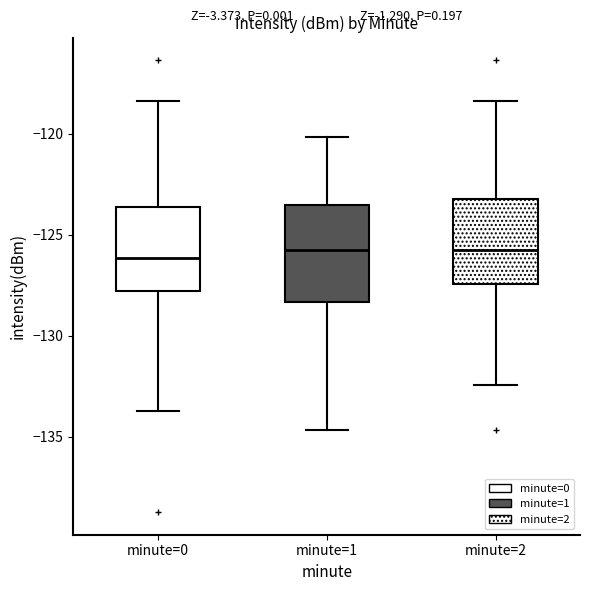

Which box is the tallest, from its lower edge to its upper edge?

minute=1